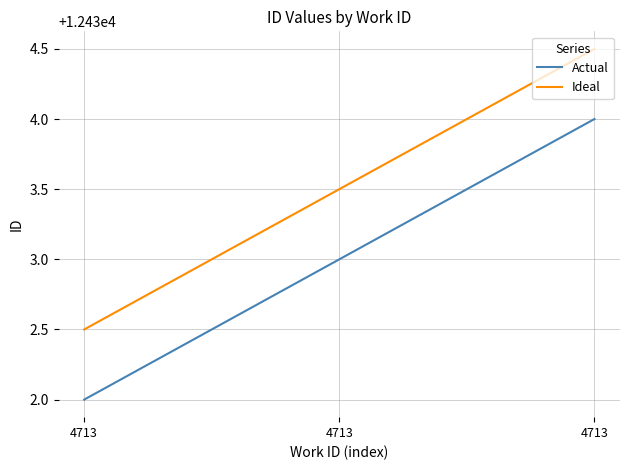

What is the minimum value shown in the chart?

12432.0